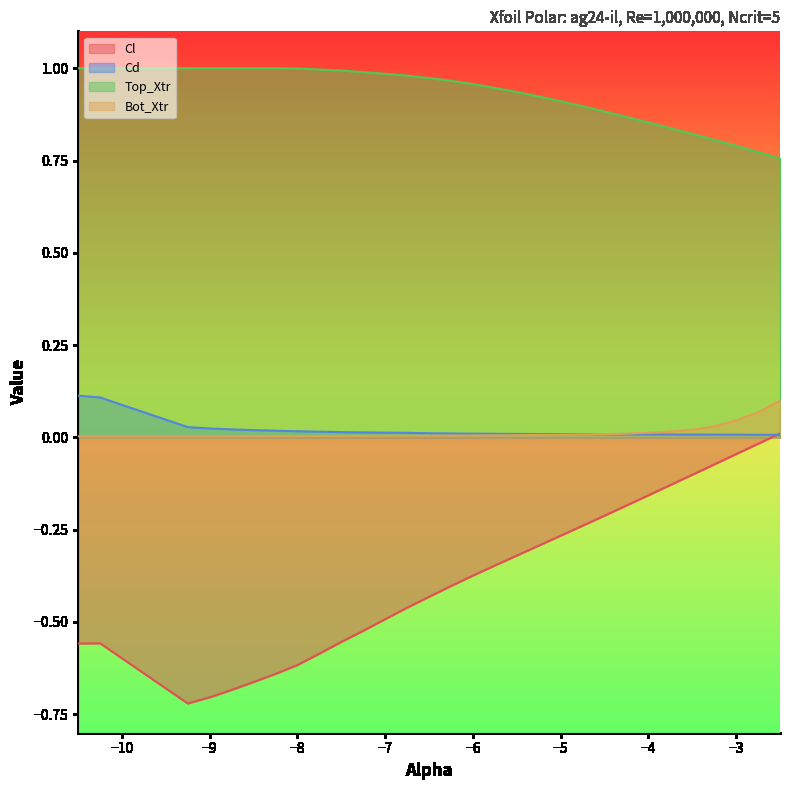

The Bot_Xtr series shows 0.0 at −6. True or false?

True